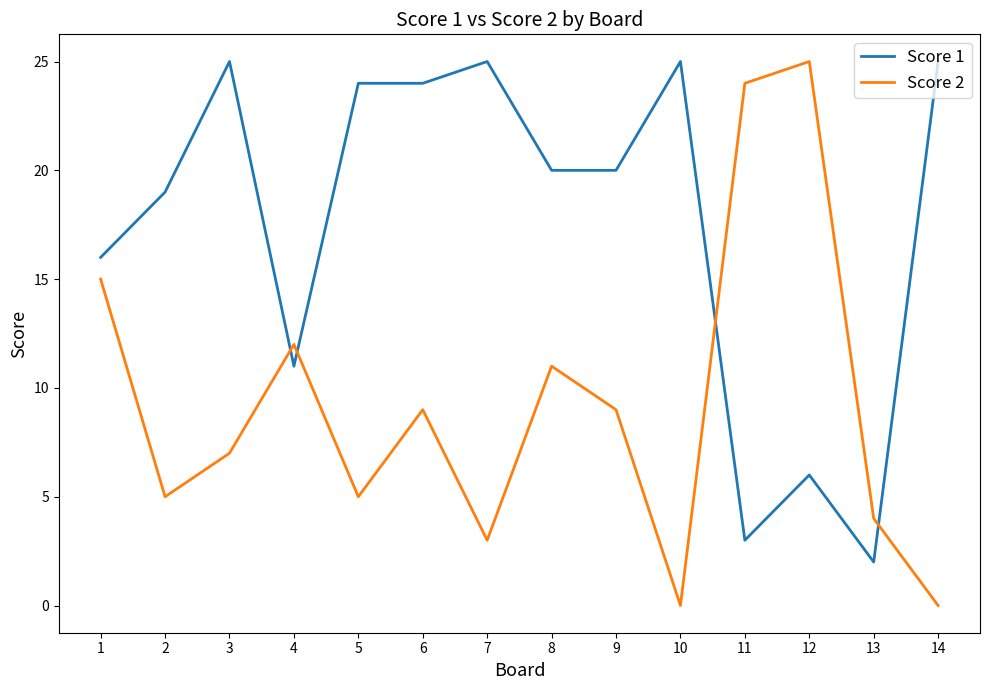

What is the maximum value for Score 1?

25